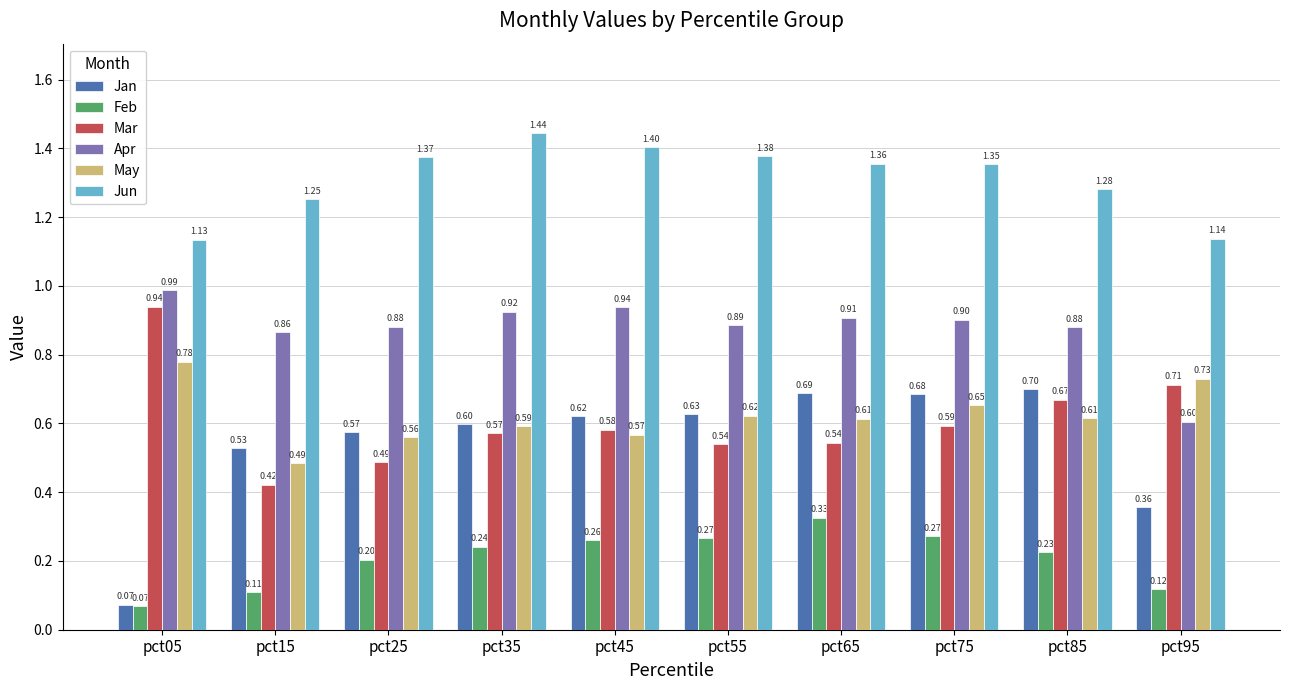

What is the difference between the maximum and minimum values in the Jan series?

0.6